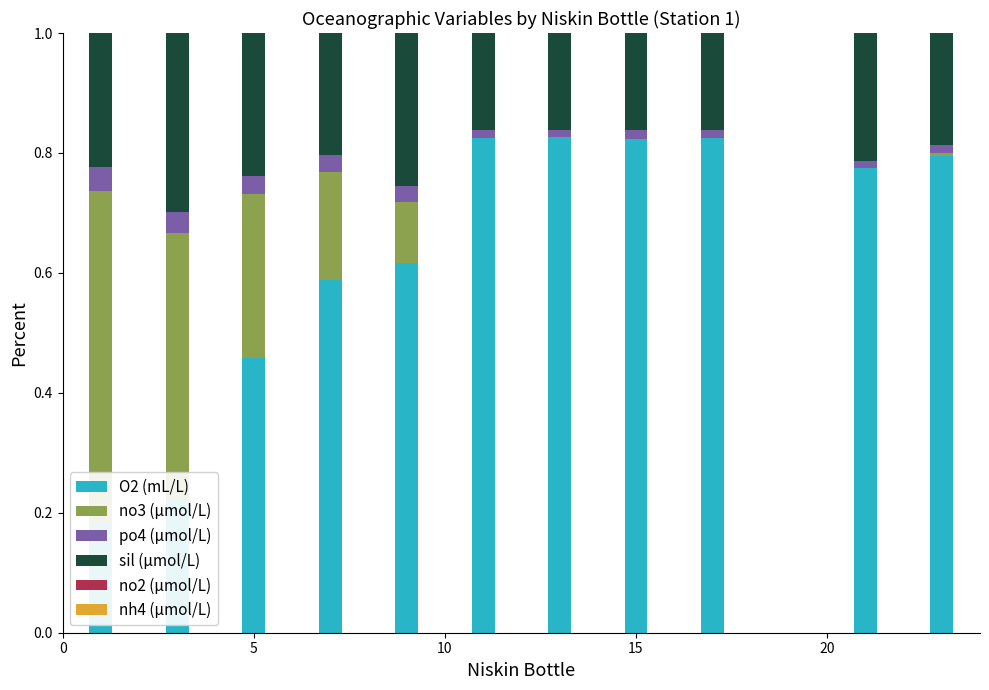

Which series has the largest total across all categories?

O2 (mL/L)